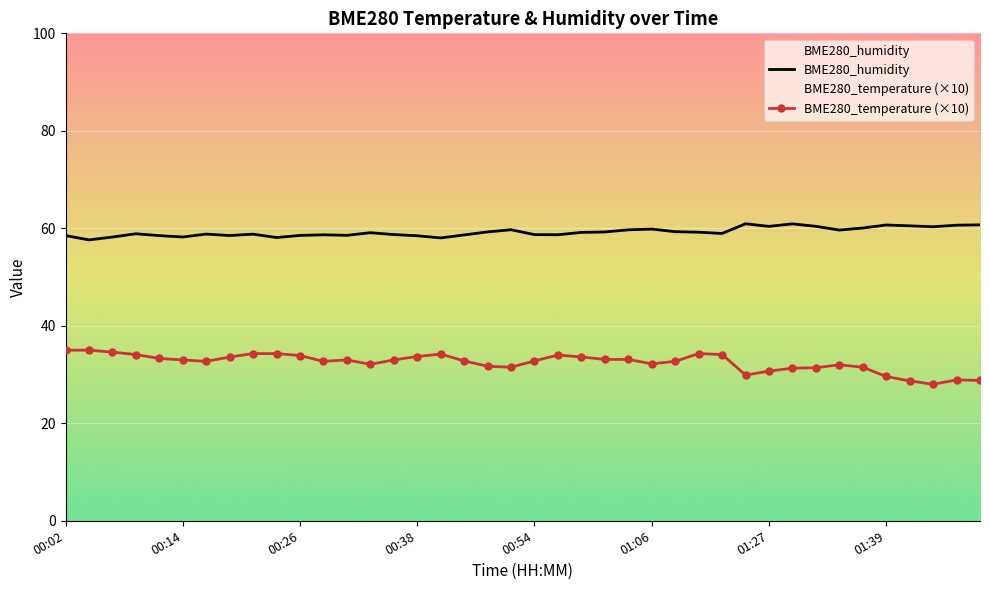

How many lines are shown in the chart?

2